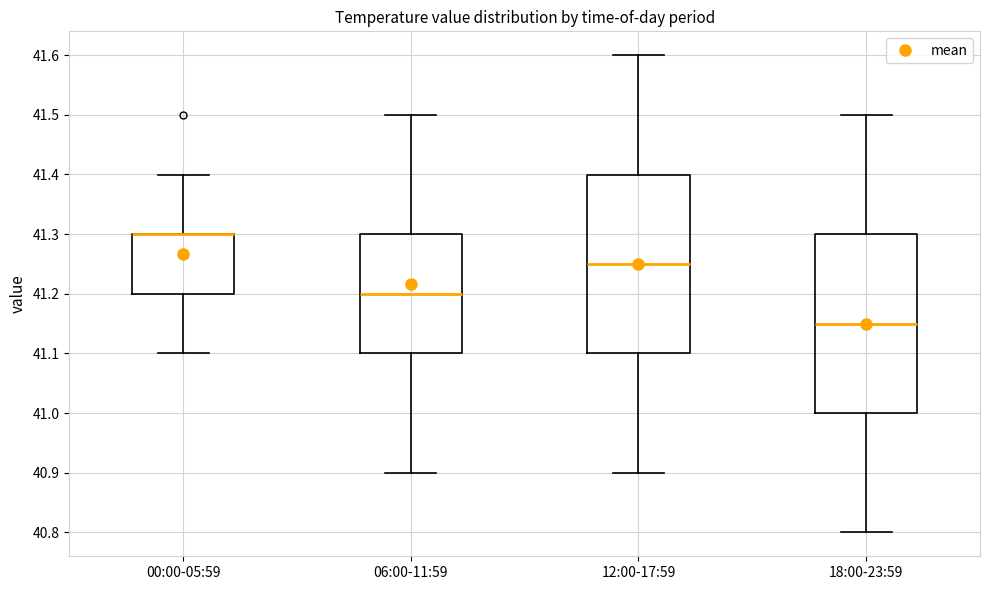

Reading left to right, read every box against the y-axis: the position of its median line, the range the box covers, and the ends of its whiskers. The values are not printed on the chart, so give them approximately, as read against the axis.

00:00-05:59: median 41.30 (drawn on the box's upper edge), box 41.20 to 41.30, whiskers 41.10 to 41.40
06:00-11:59: median 41.20, box 41.10 to 41.30, whiskers 40.90 to 41.50
12:00-17:59: median 41.25, box 41.10 to 41.40, whiskers 40.90 to 41.60
18:00-23:59: median 41.15, box 41.00 to 41.30, whiskers 40.80 to 41.50